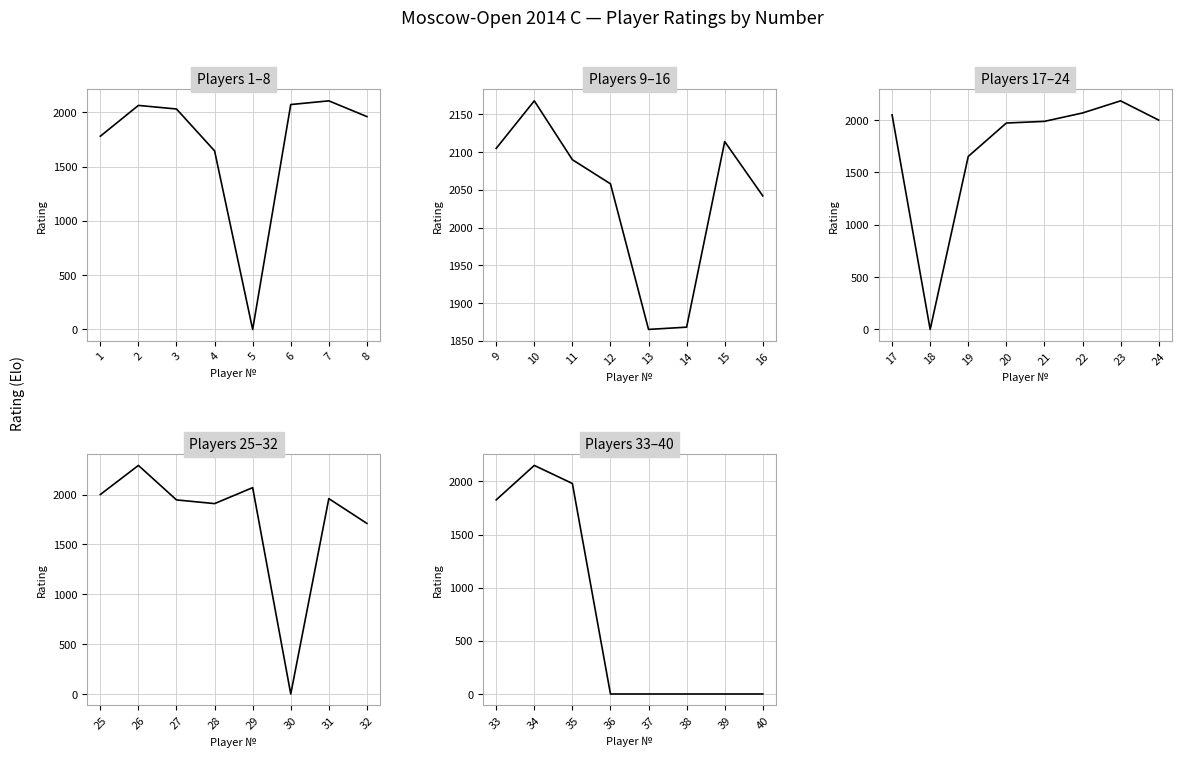

What is the highest value of the Players 33–40 series?

2150